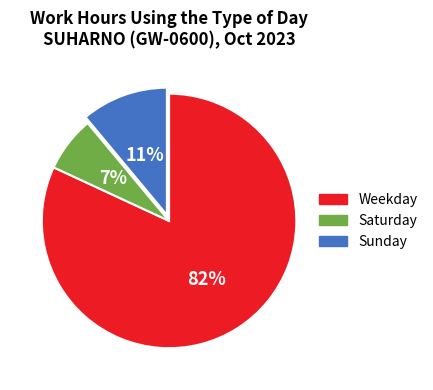

To the nearest percent, what is the average slice percentage?

33%